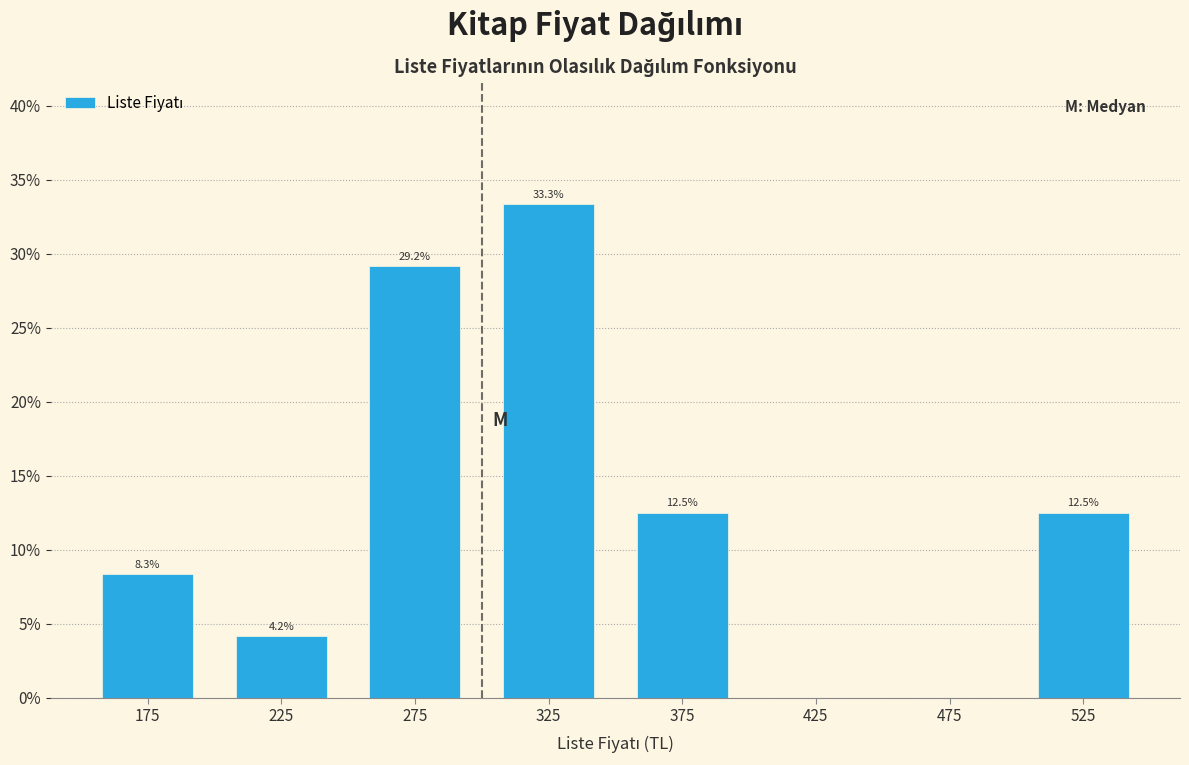

Over which range of the x-axis is the bar tallest?

300 to 350